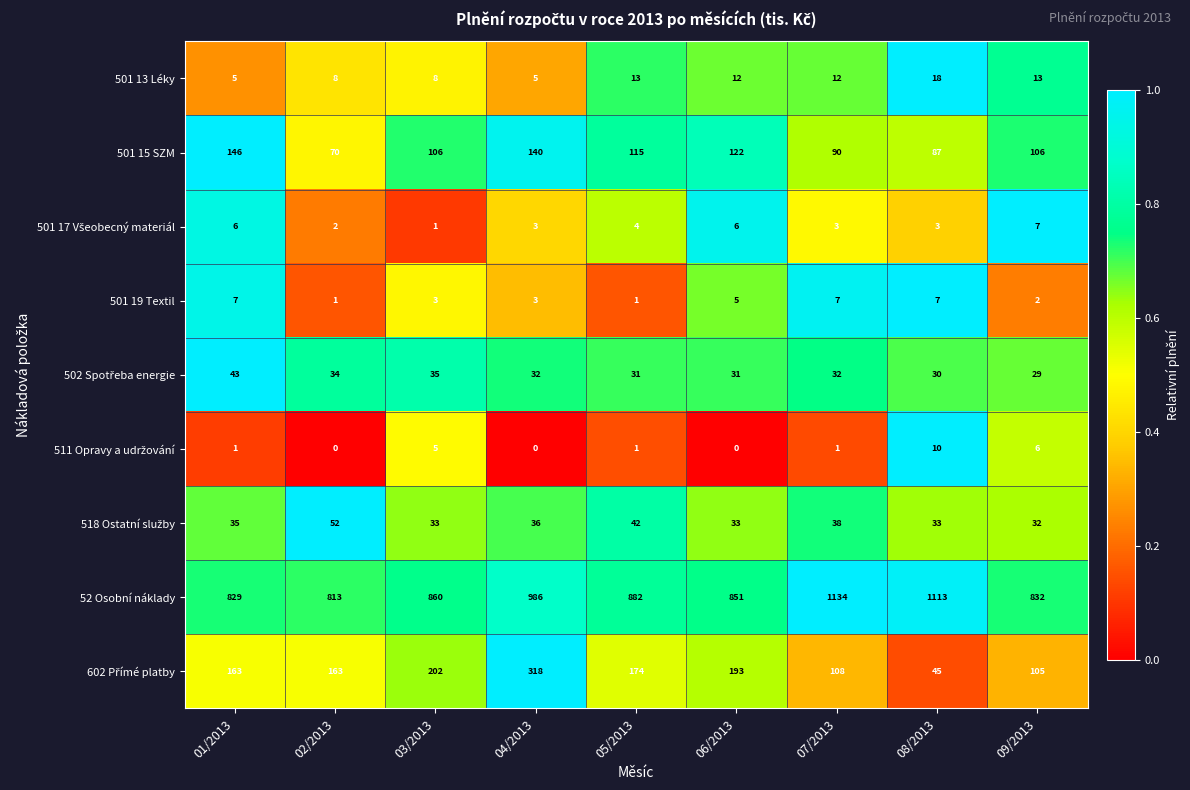

What is the difference between the 501 19 Textil values at 02/2013 and 08/2013?

6